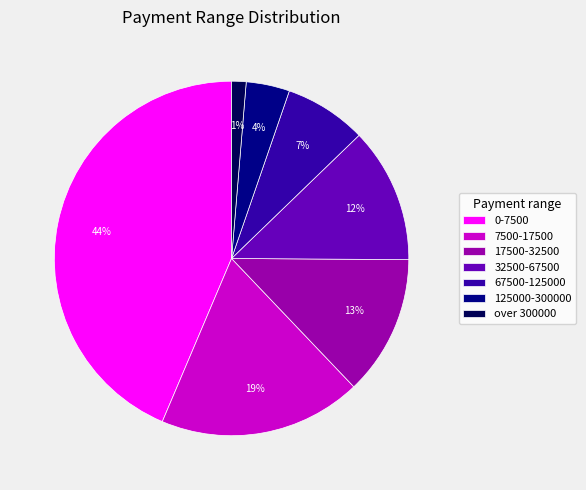

What is the smallest slice in the pie chart?

over 300000